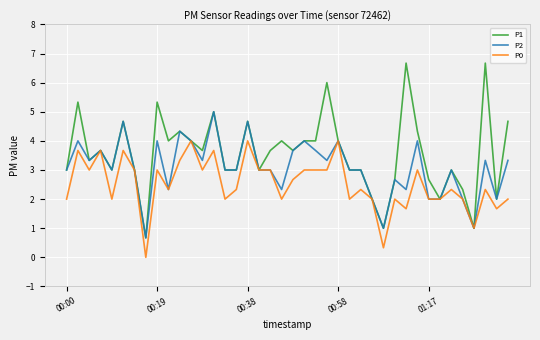

What is the minimum value for P1?

0.7